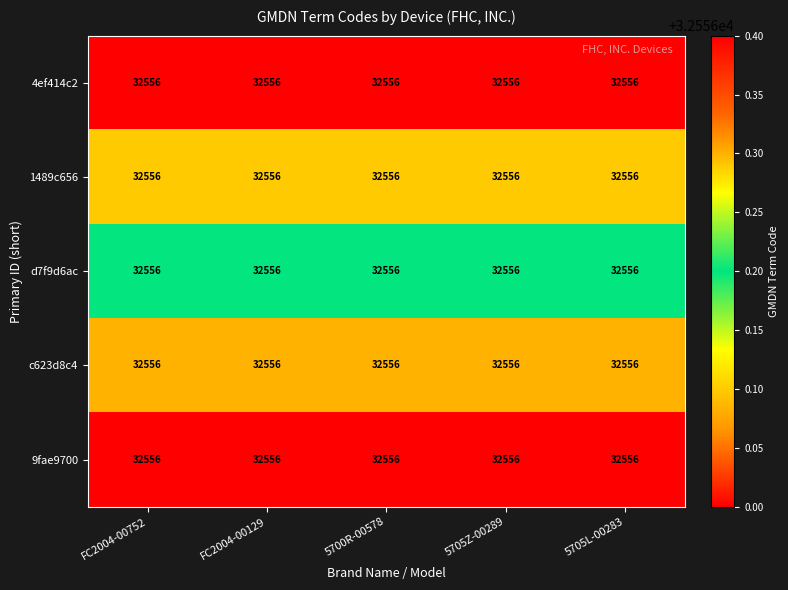

Which category has the highest value in the d7f9d6ac series?

FC2004-00752